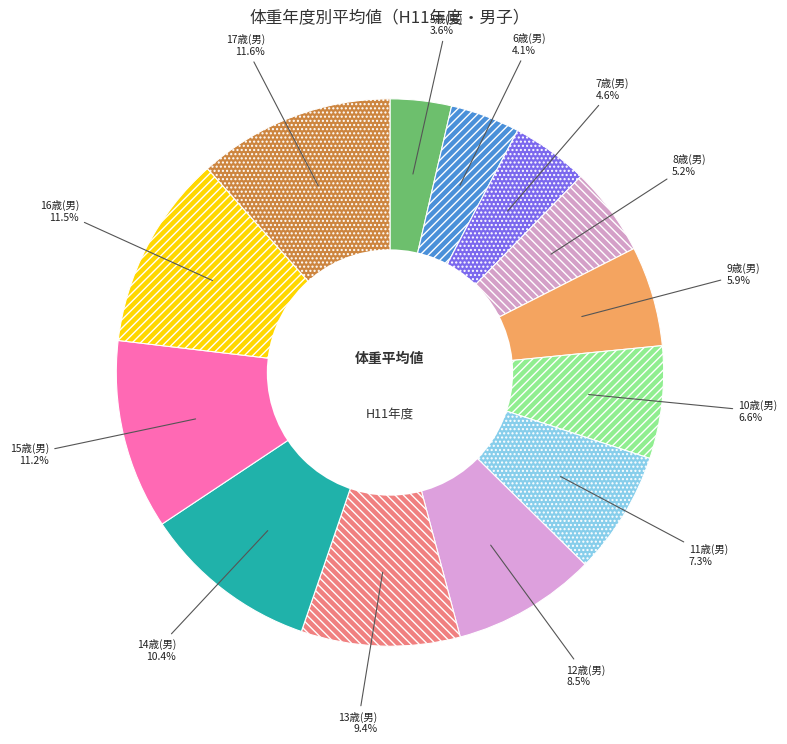

The 8歳(男) slice represents 1% of the pie. True or false?

False